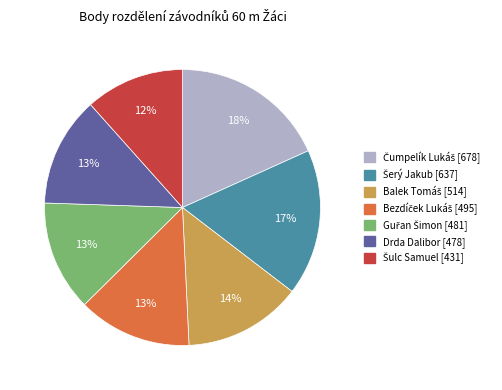

Is it true that Drda Dalibor is 13% of the pie?

True